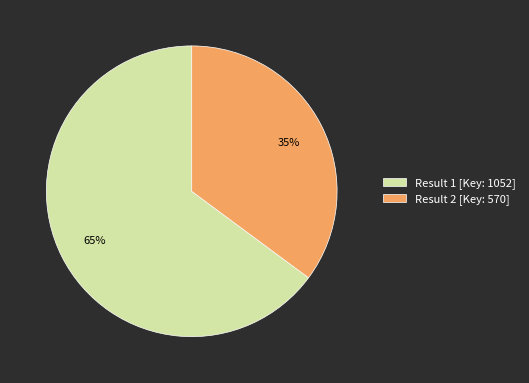

Which has a higher value, Result 1 [Key: 1052] or Result 2 [Key: 570]?

Result 1 [Key: 1052]